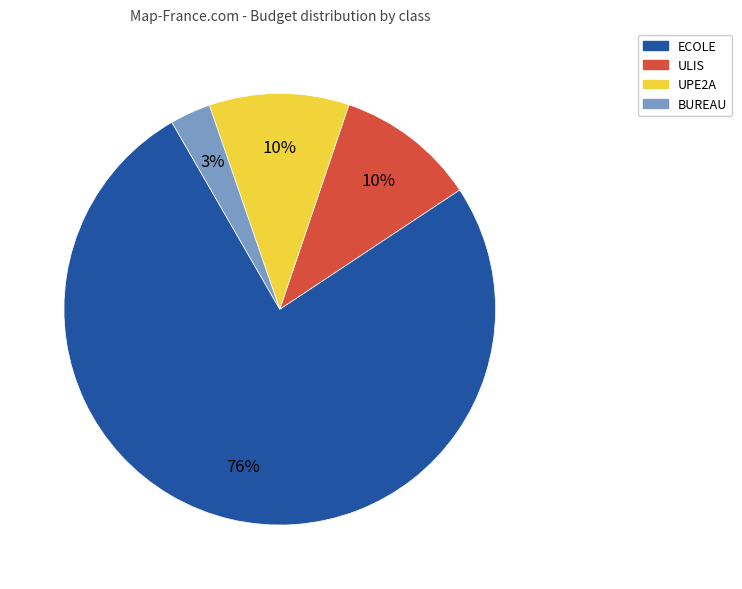

To the nearest percent, what is the average slice percentage?

25%